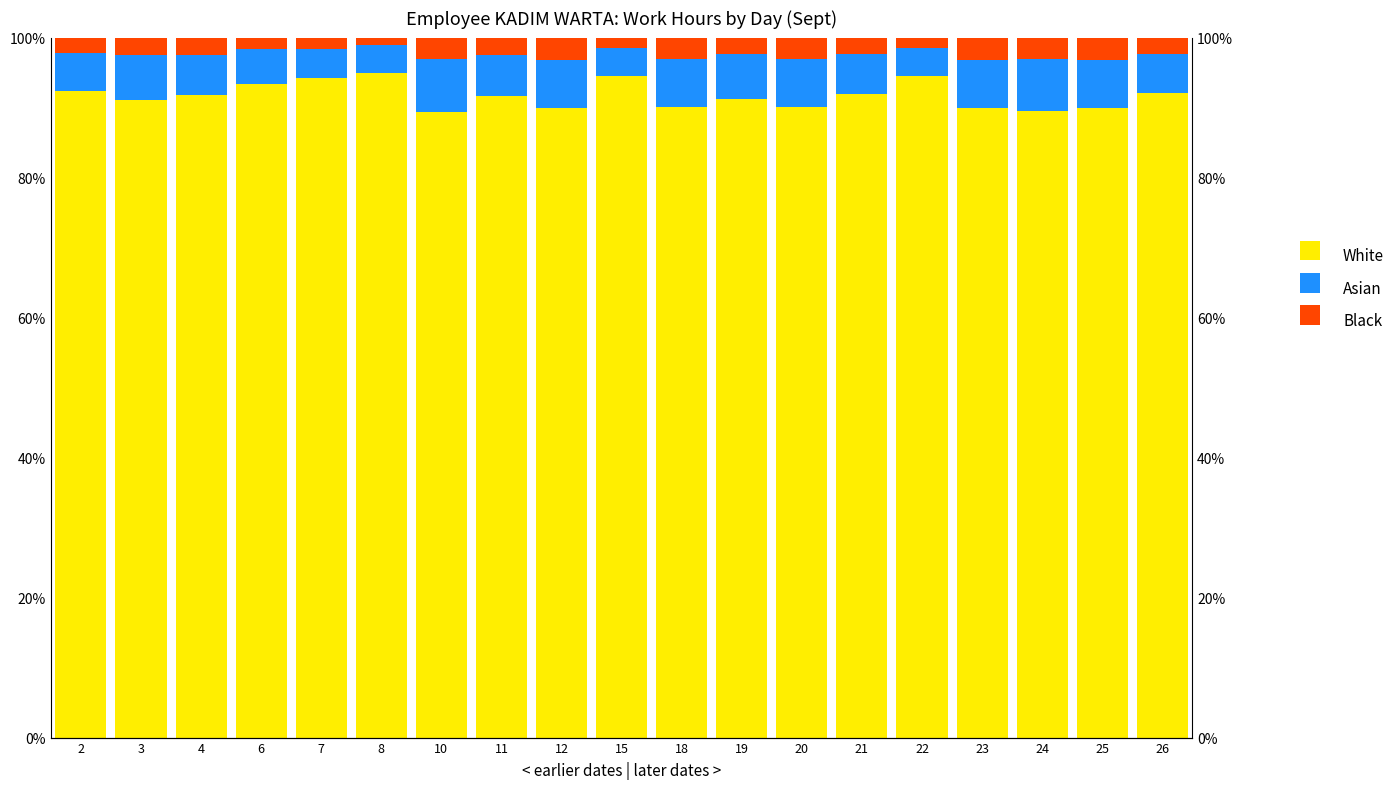

How many values in the Asian series are below 5?

5